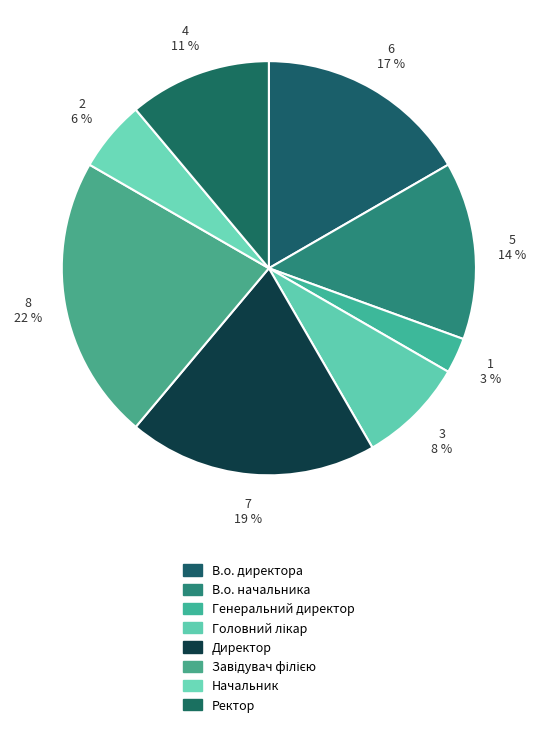

Is В.о. начальника the majority of the pie?

No